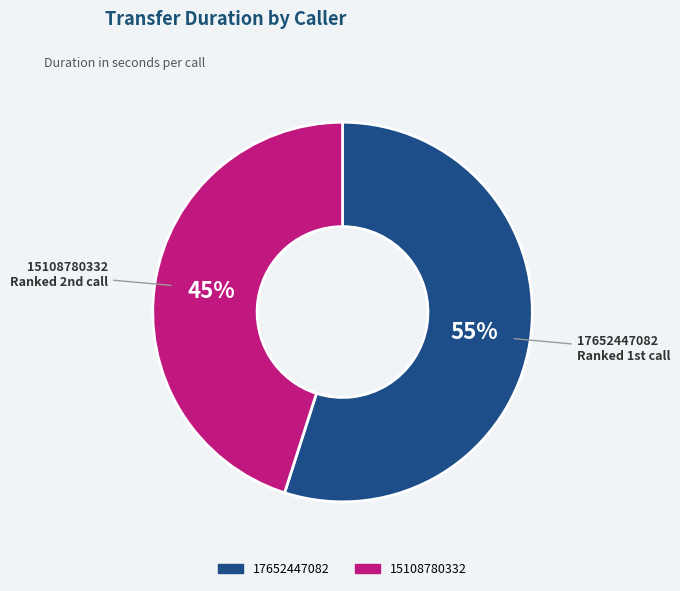

To the nearest percent, what percentage of the pie is 17652447082?

55%